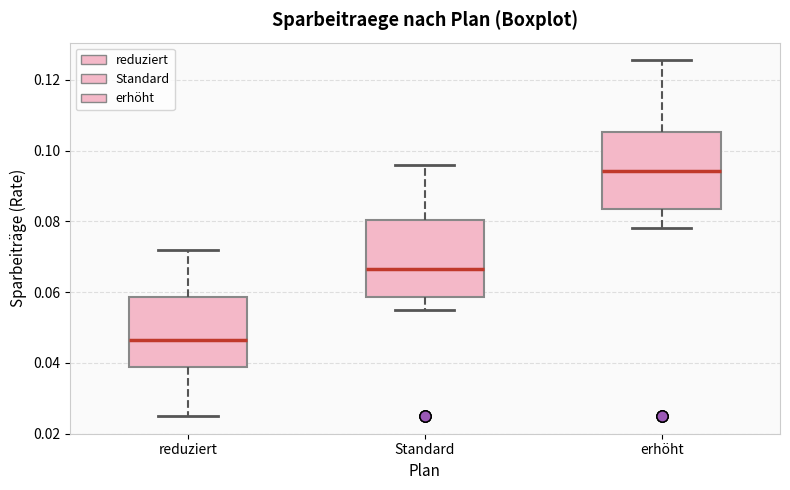

Reading left to right, read every box against the y-axis: the position of its median line, the range the box covers, and the ends of its whiskers. The values are not printed on the chart, so give them approximately, as read against the axis.

reduziert: median 0.046, box 0.038 to 0.058, whiskers 0.026 to 0.072
Standard: median 0.066, box 0.058 to 0.080, whiskers 0.056 to 0.096
erhöht: median 0.094, box 0.084 to 0.106, whiskers 0.078 to 0.126